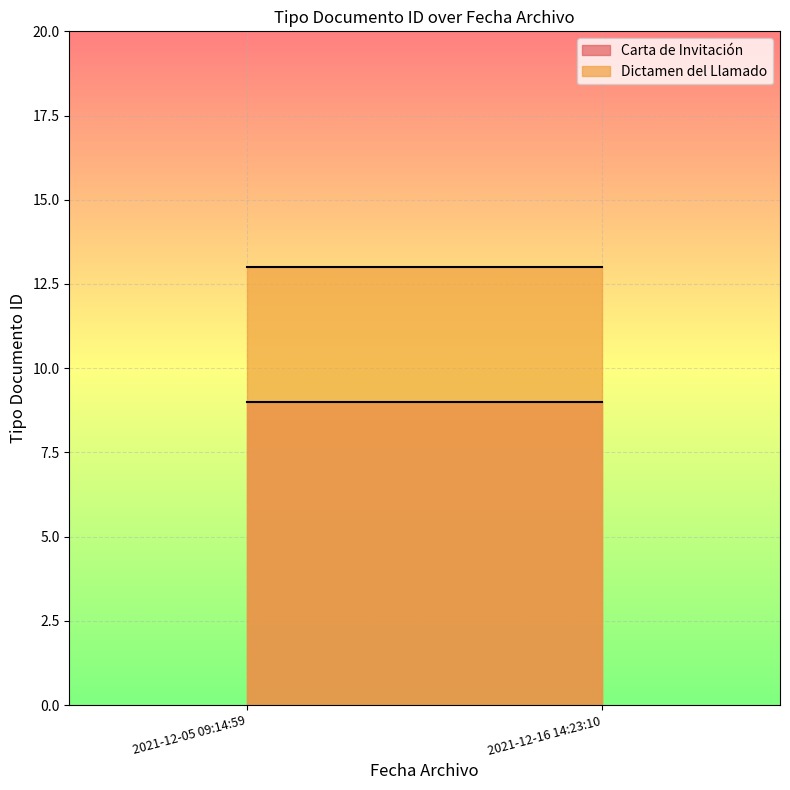

What is the sum of all Dictamen del Llamado values?

26